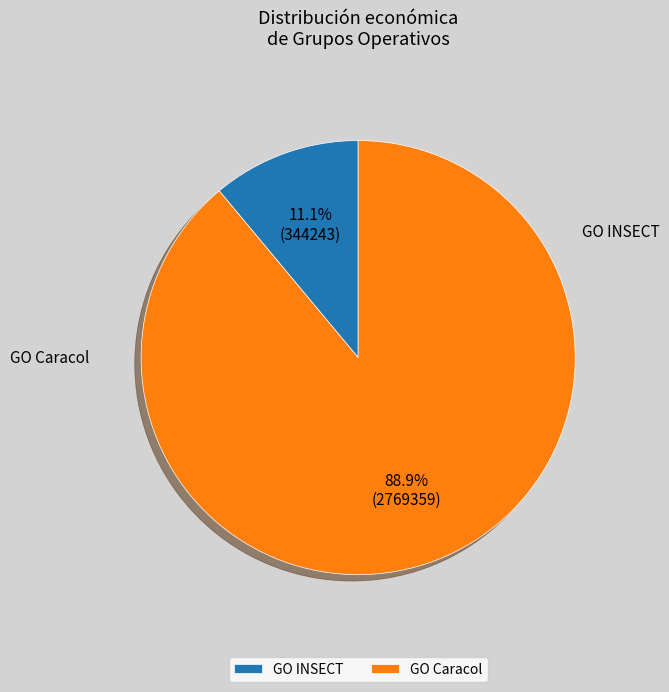

Is there a majority slice in this chart?

Yes